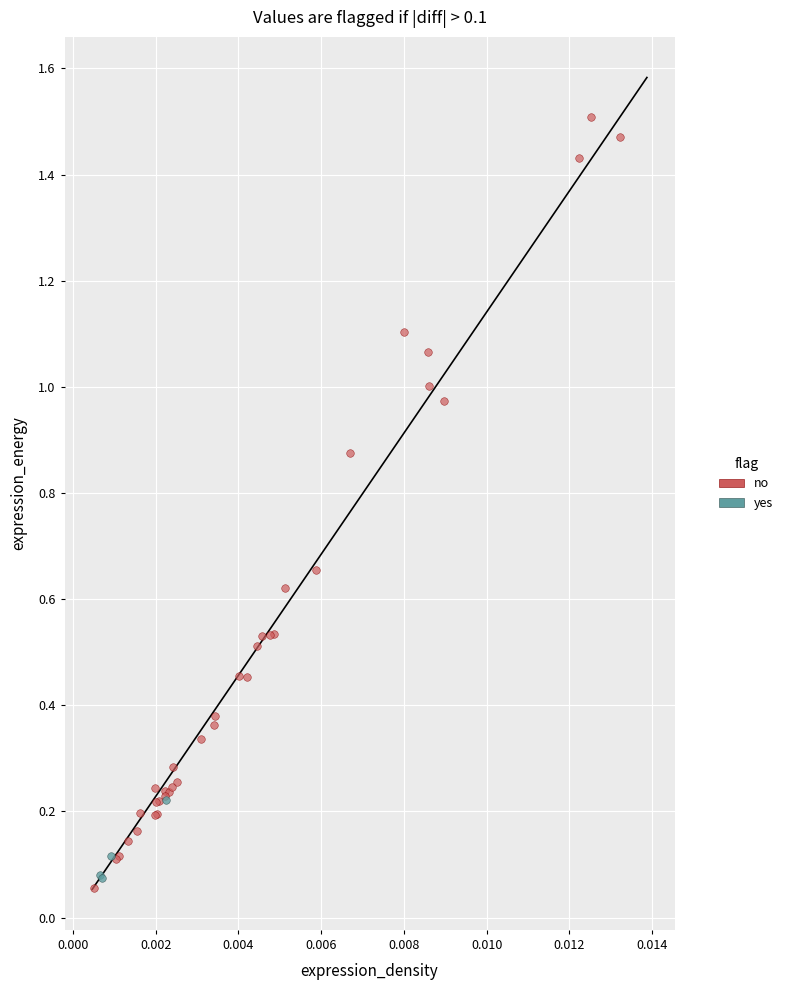

Which series reaches the maximum Y coordinate?

no